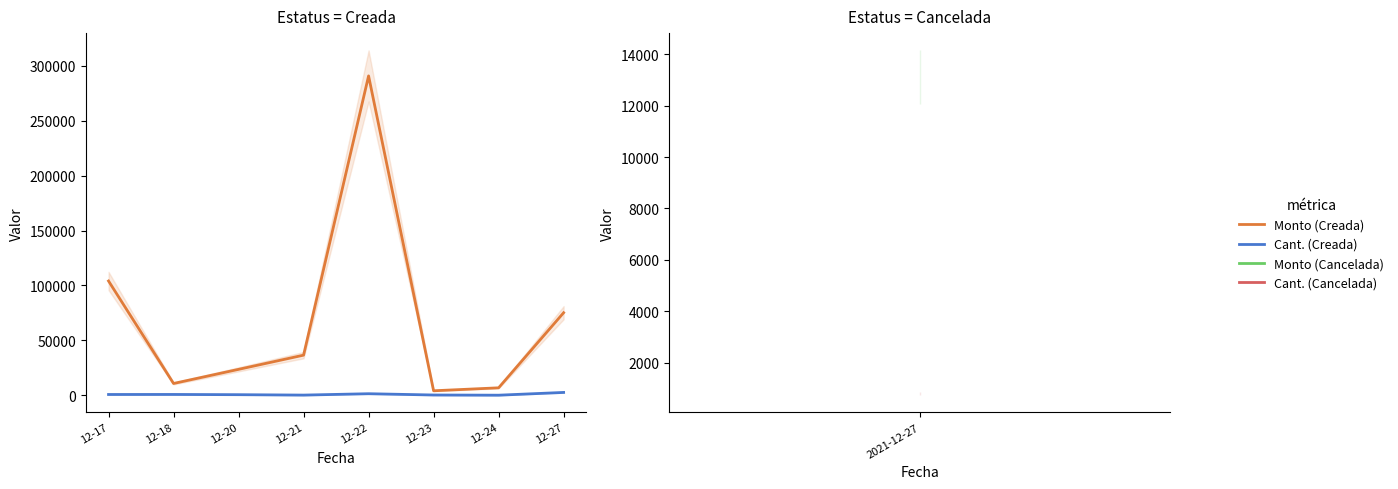

Which series has the widest spread of values?

Monto